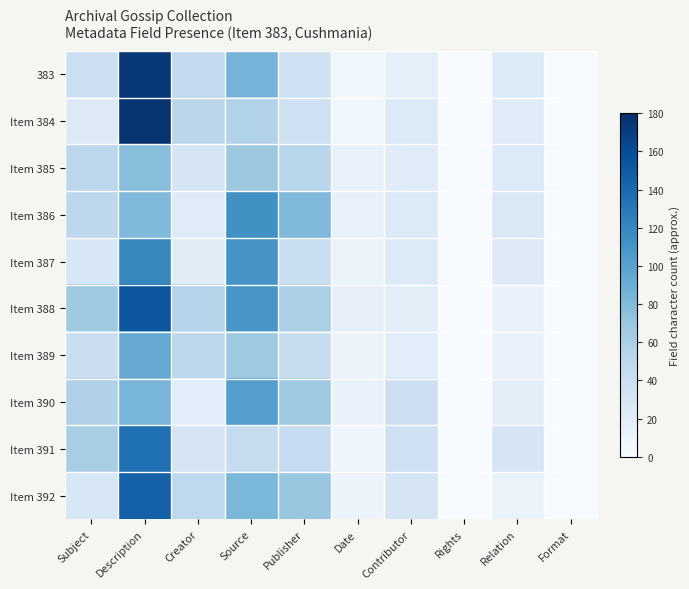

Between Creator and Relation, which is larger?

Creator